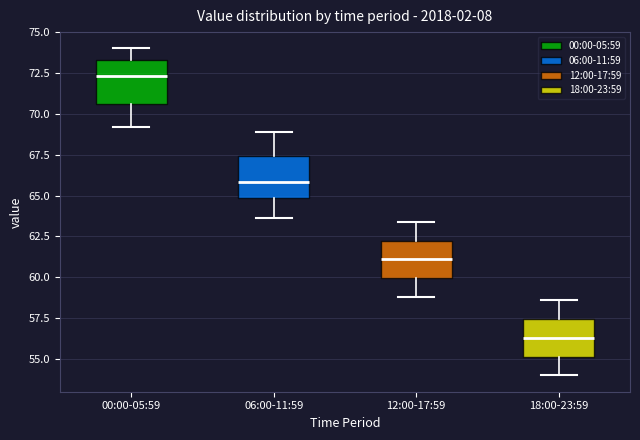

Which box's median line is the highest?

00:00-05:59